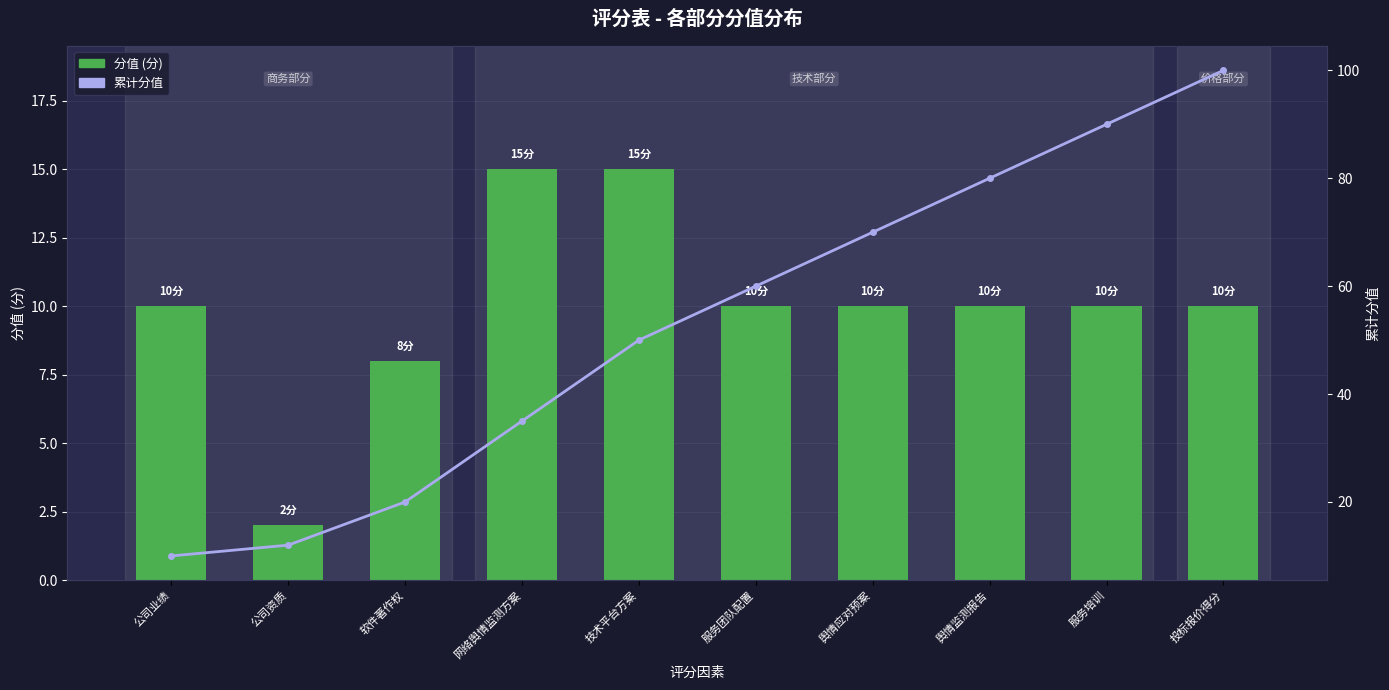

How many categories are shown in the chart?

10